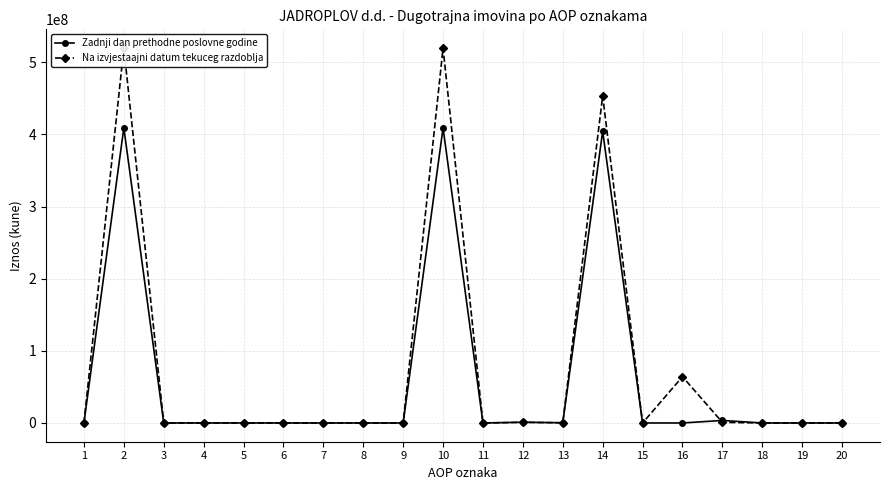

At which category does Na izvjestaajni datum tekuceg razdoblja reach its first local valley?

4